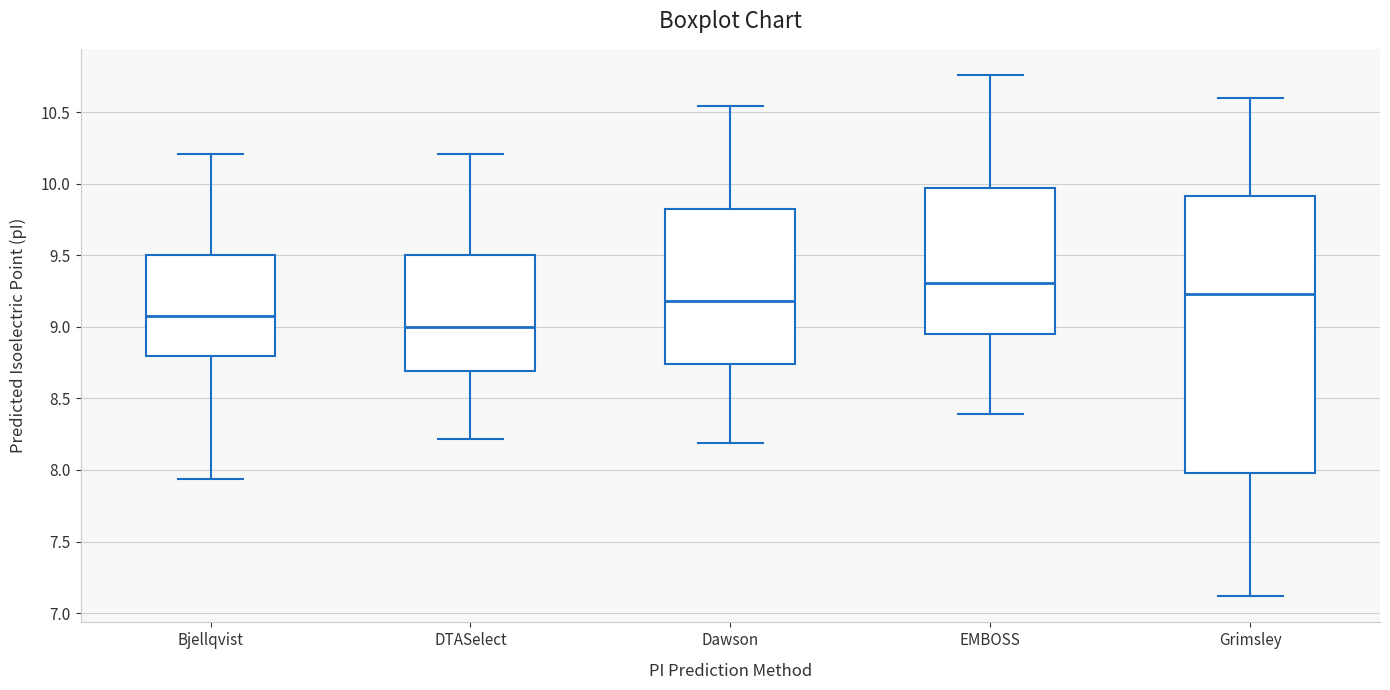

Which box's median line is the lowest?

DTASelect